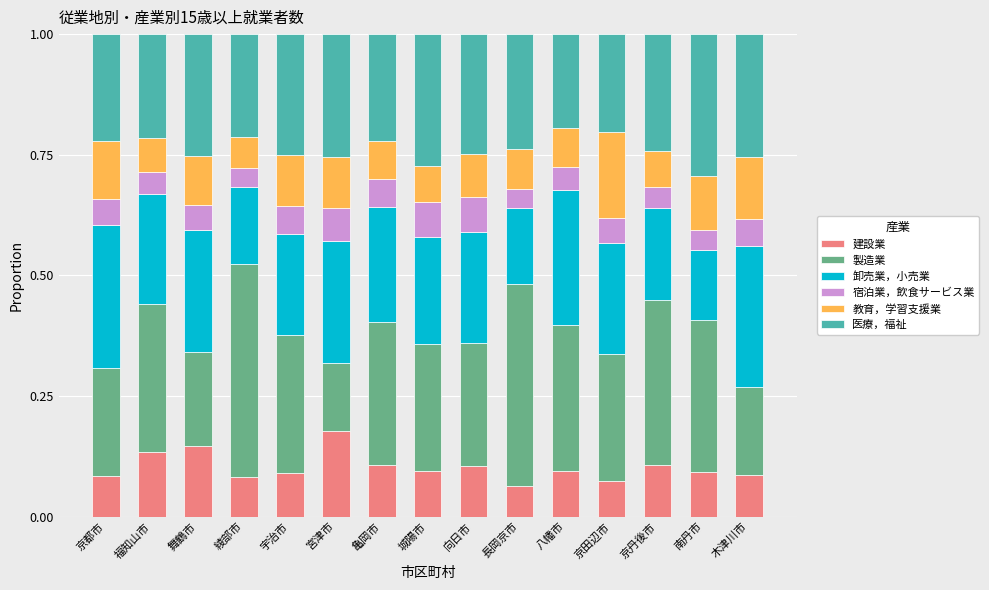

At which label does 建設業 reach its peak?

宮津市